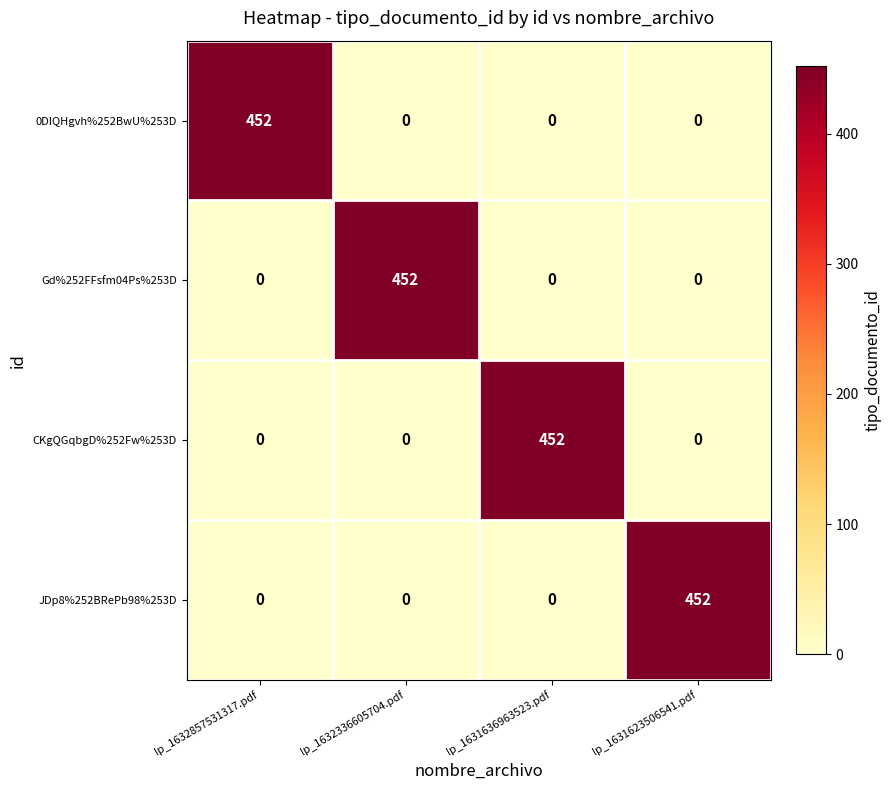

At how many categories does at least one series exceed 389?

4